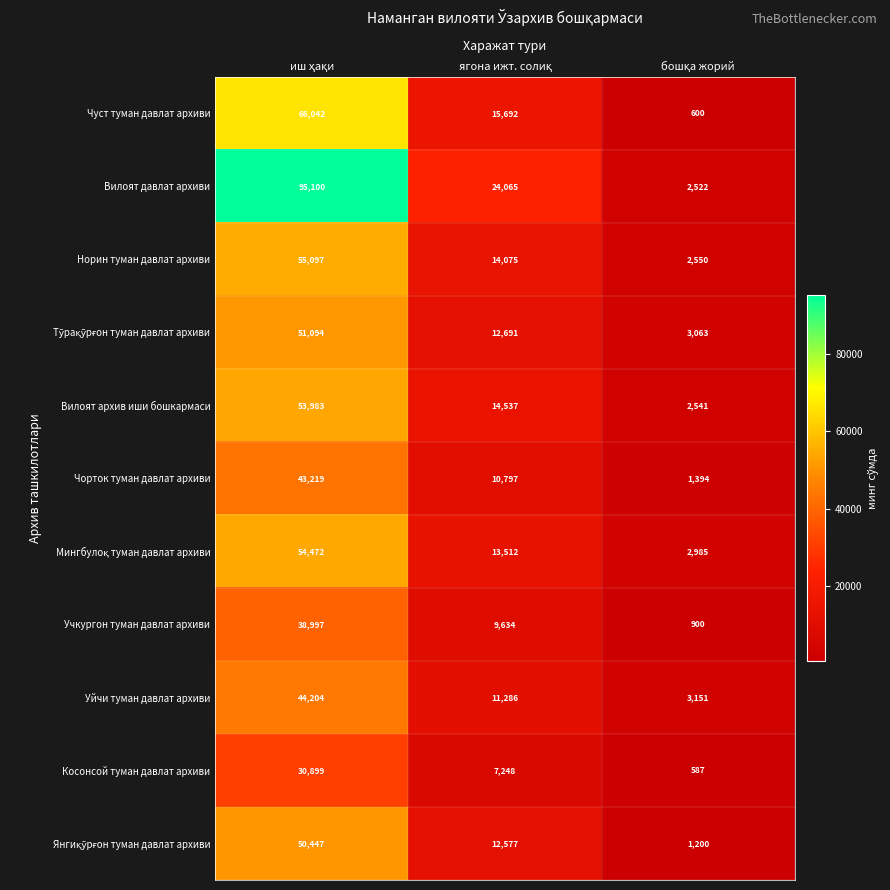

Which series has the widest spread of values?

Вилоят давлат архиви